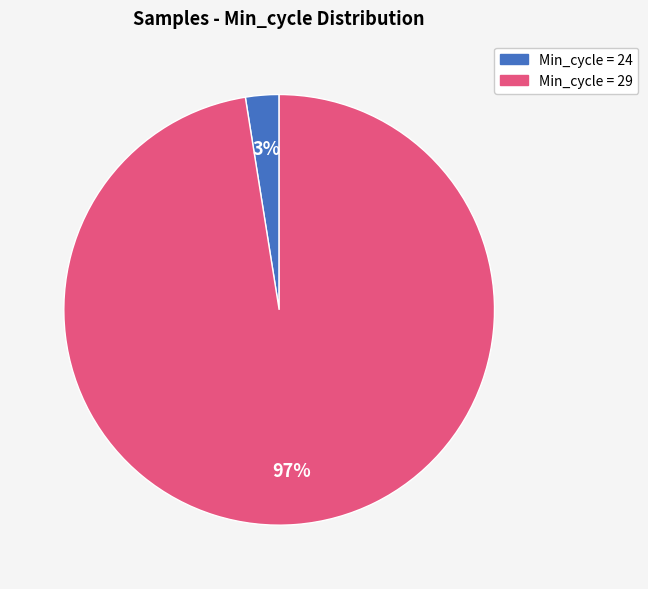

How many segments does this pie chart have?

2